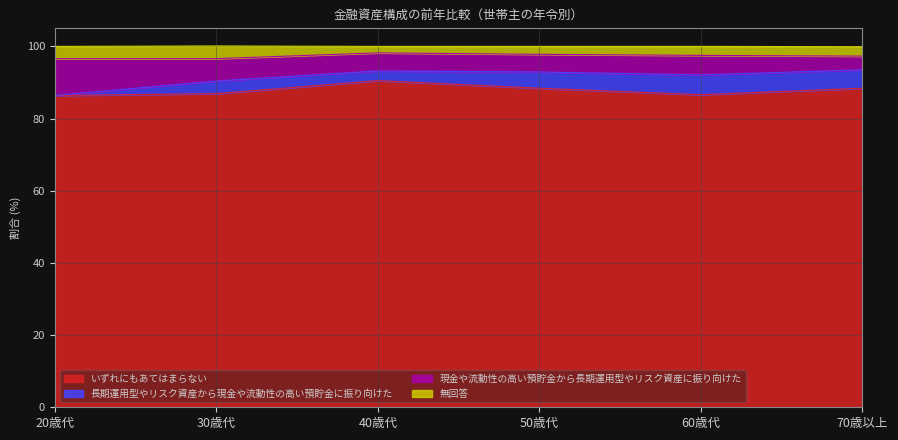

Which label corresponds to the largest value in the chart?

40歳代